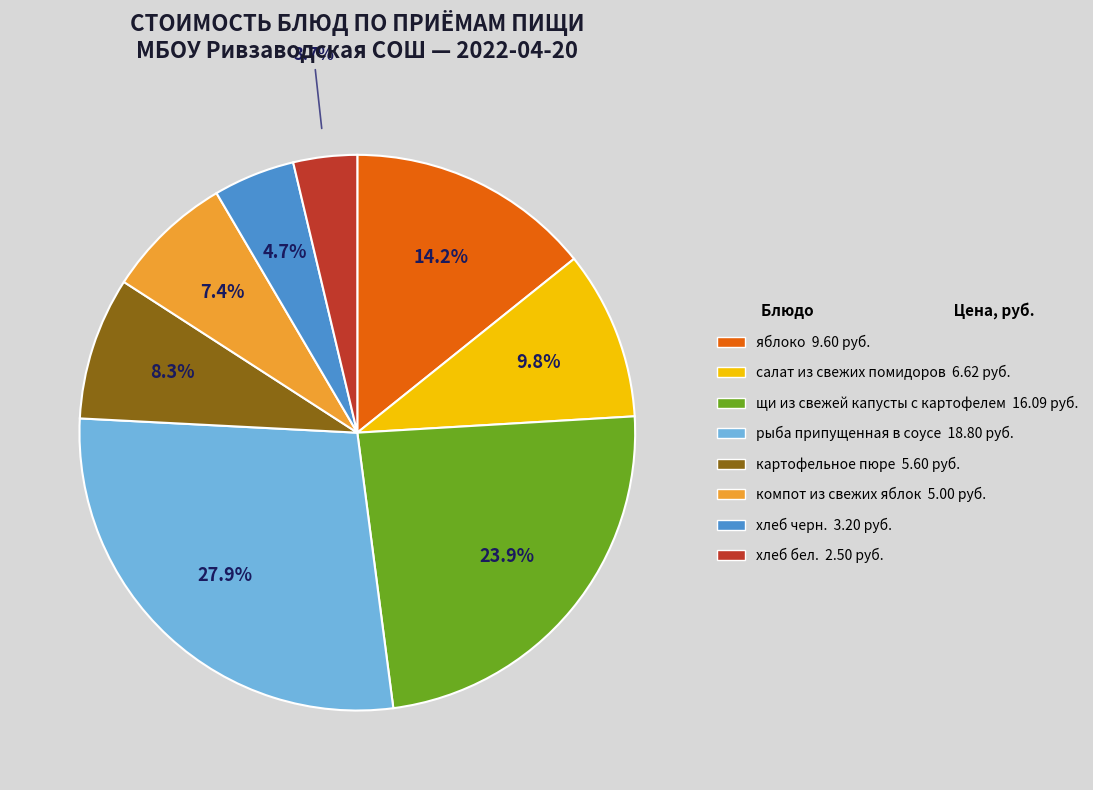

Rank the categories by value from highest to lowest.

рыба припущенная в соусе, щи из свежей капусты с картофелем, яблоко, салат из свежих помидоров, картофельное пюре, компот из свежих яблок, хлеб черн., хлеб бел.